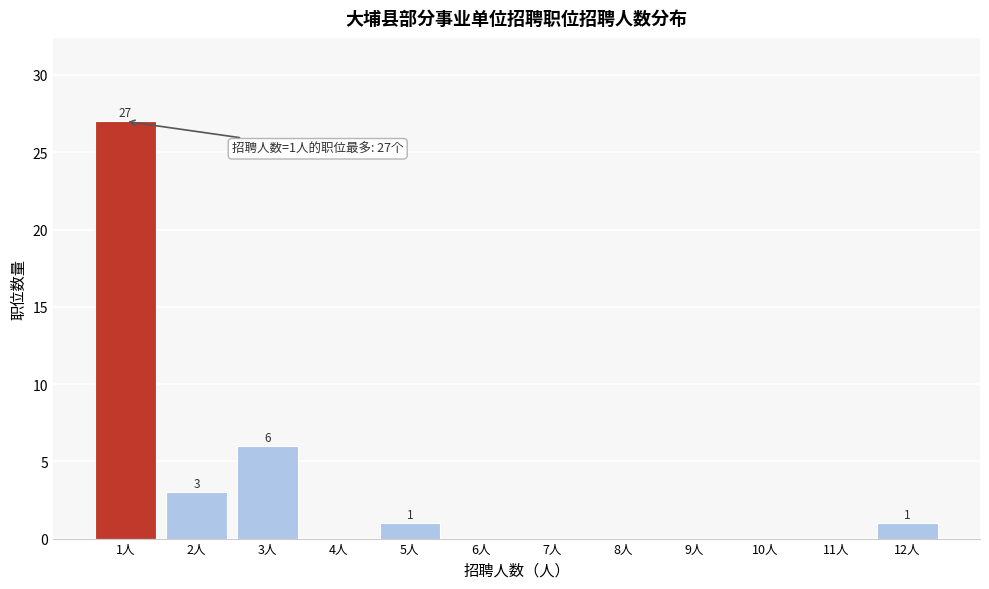

Reading left to right, transcribe all the data shown in this chart.

1人=27	2人=3	3人=6	4人=0	5人=1	6人=0	7人=0	8人=0	9人=0	10人=0	11人=0	12人=1